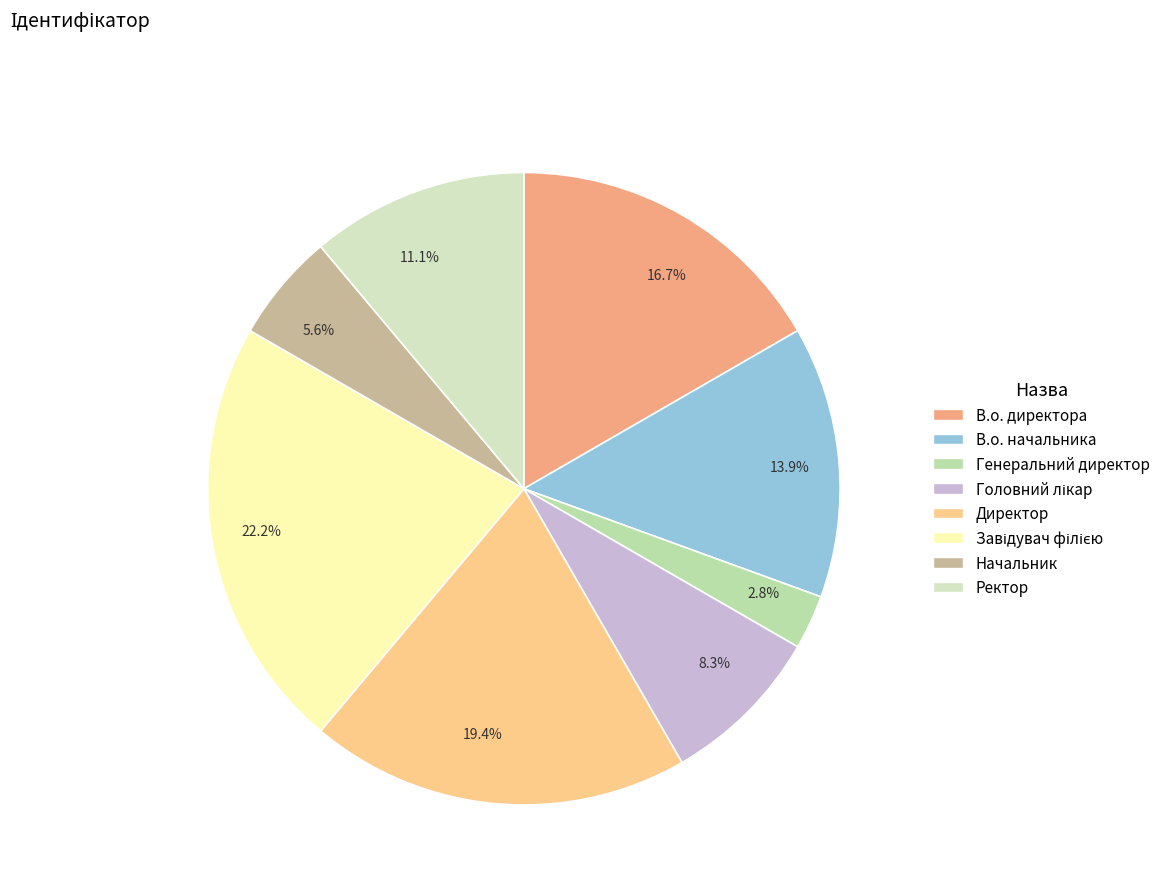

Is the sum of 5.6% and 2.8% greater than half?

No